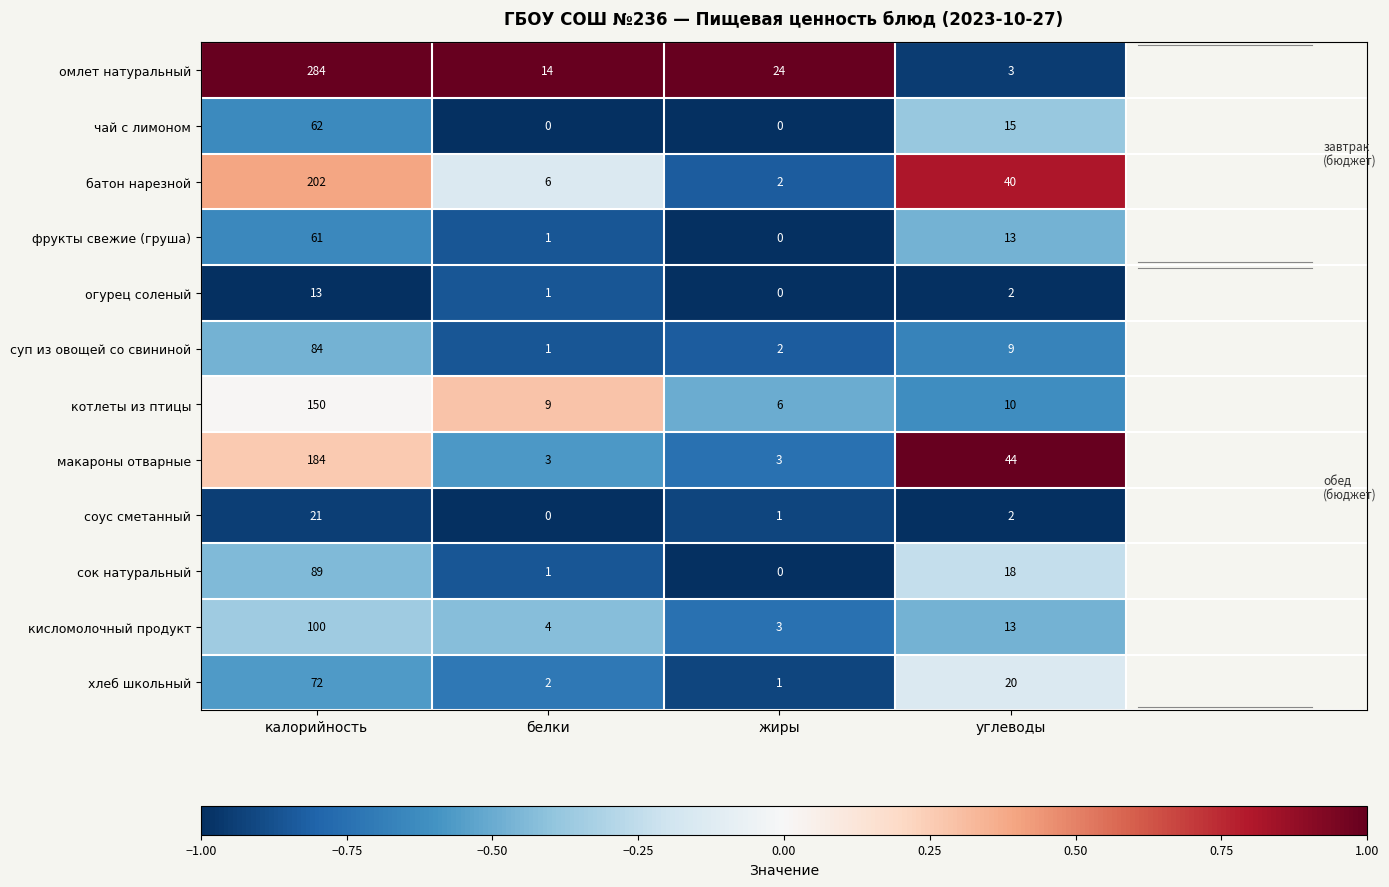

Is it true that фрукты свежие (груша) equals 19 at жиры?

False